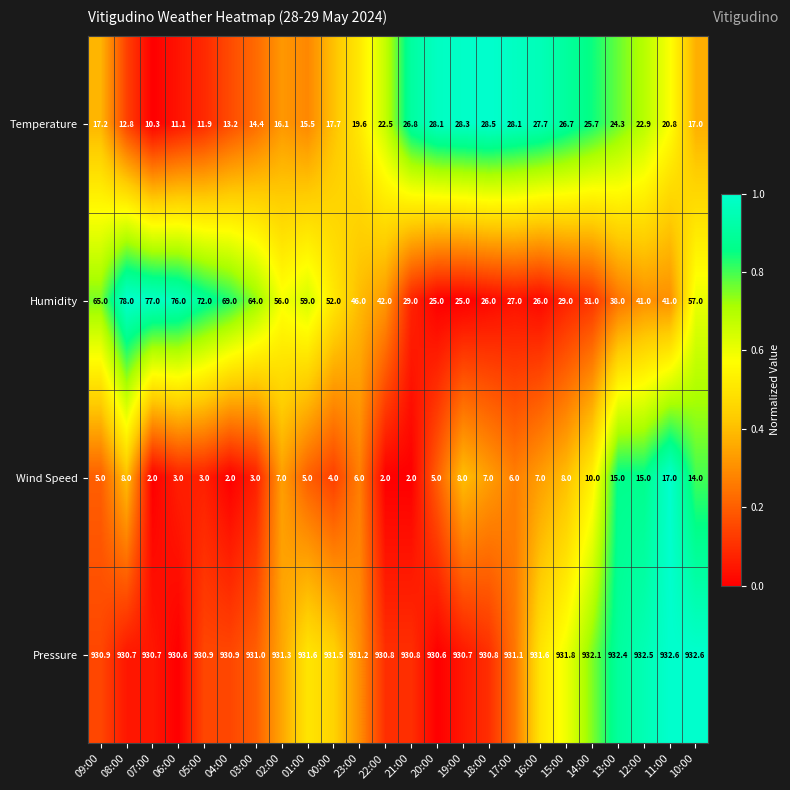

What is the maximum value for Temperature?

28.5